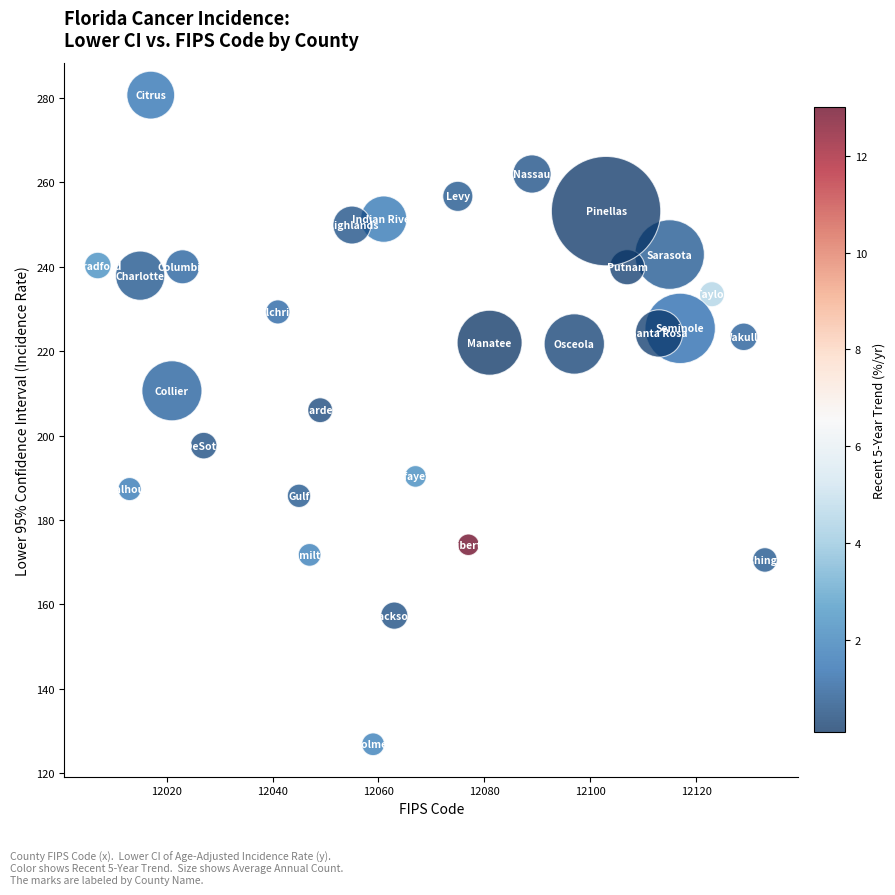

What Y value in the scatter plot is closest to 203?

206.0